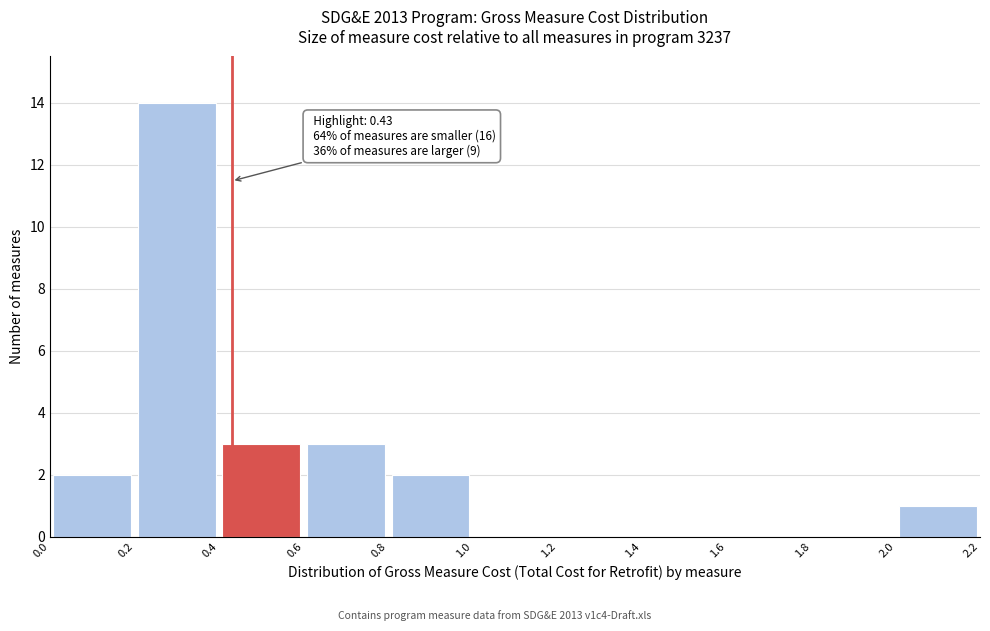

Which range on the x-axis has the tallest bar?

0.2 to 0.4